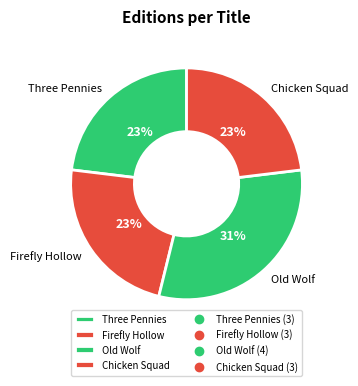

To the nearest percent, what is the difference between the largest and smallest slice percentages?

8%